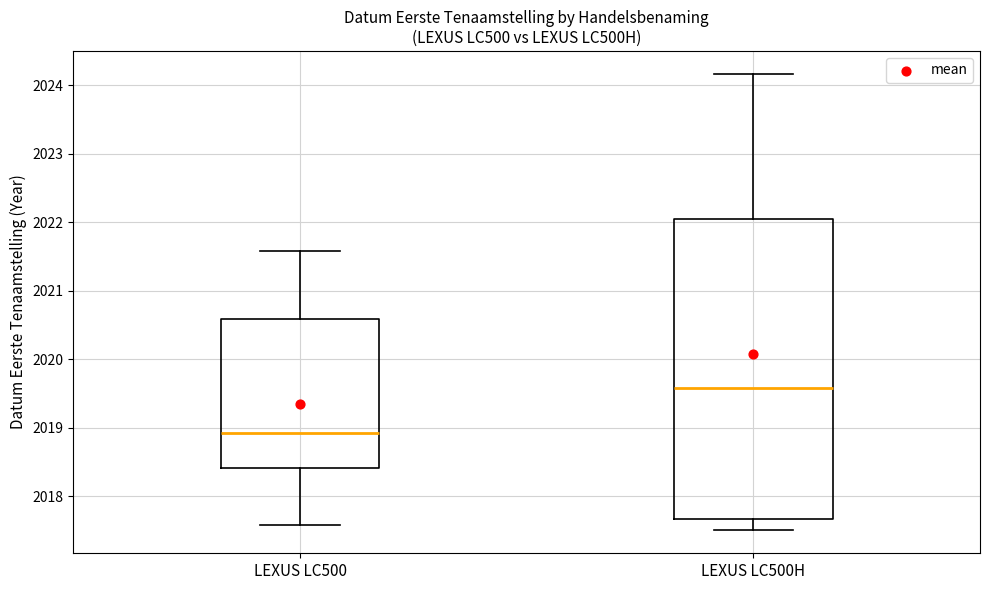

Reading left to right, read every box against the y-axis: the position of its median line, the range the box covers, and the ends of its whiskers. The values are not printed on the chart, so give them approximately, as read against the axis.

LEXUS LC500: median 2018.9, box 2018.4 to 2020.6, whiskers 2017.6 to 2021.6
LEXUS LC500H: median 2019.6, box 2017.7 to 2022.0, whiskers 2017.5 to 2024.2